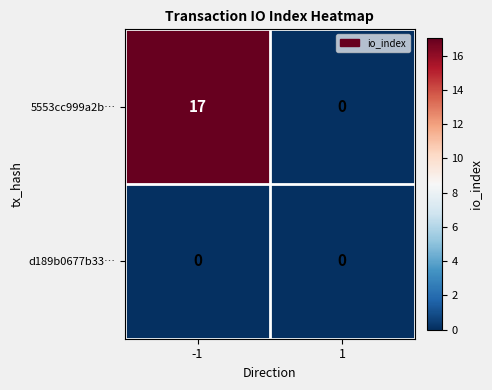

Which series has the largest total across all categories?

5553cc999a2b…